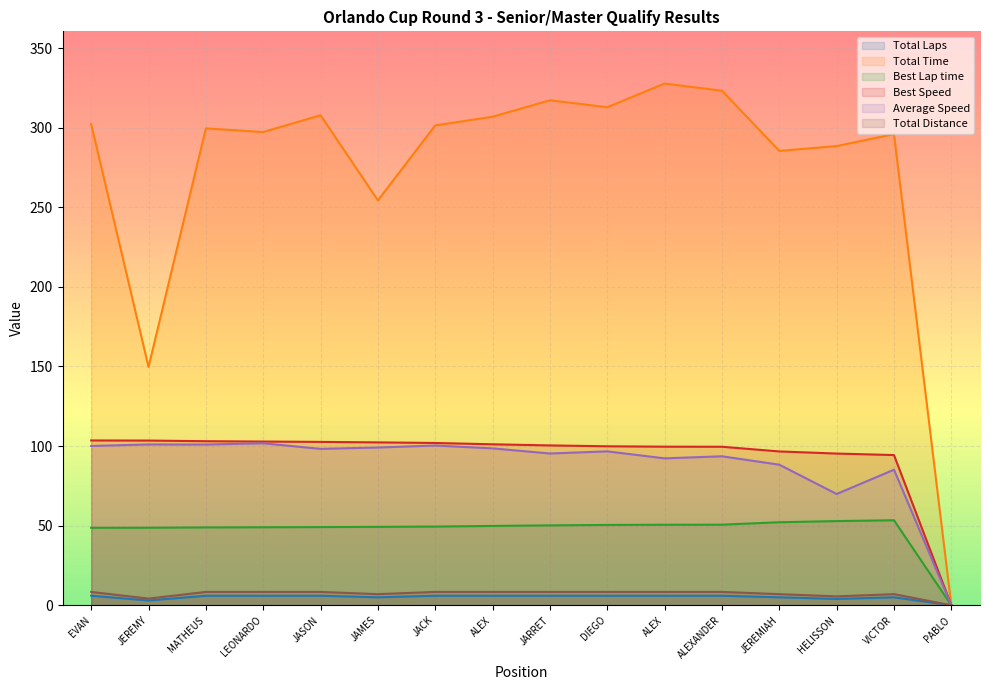

What is the maximum value for Total Time?

327.7